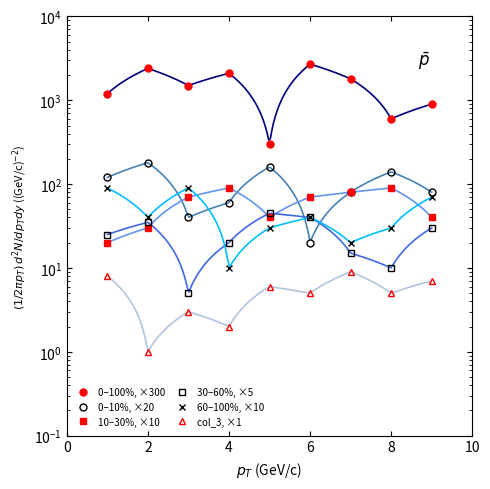

What are all the series names shown in the legend?

0–100%, ×300, 0–10%, ×20, 10–30%, ×10, 30–60%, ×5, 60–100%, ×10, col_3, ×1